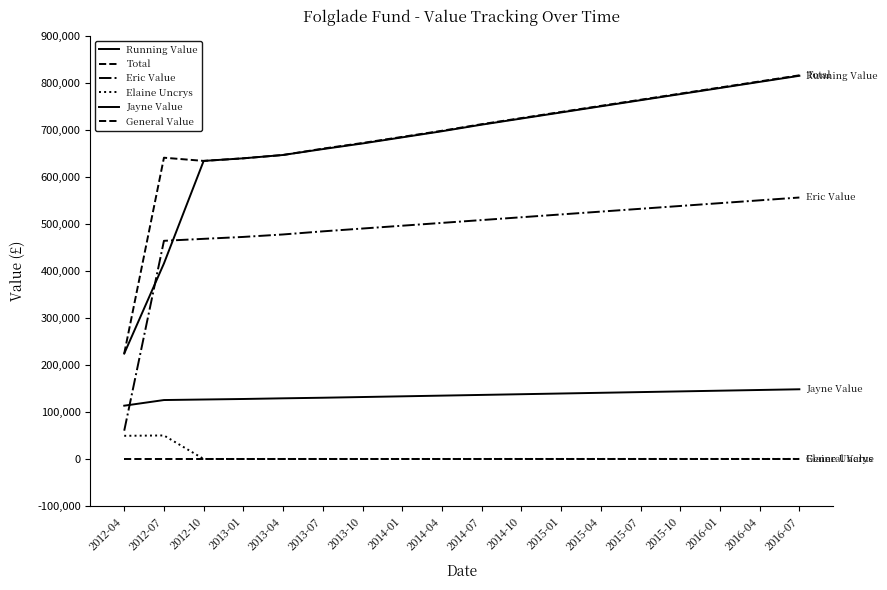

What is the maximum value shown in the chart?

817000.0